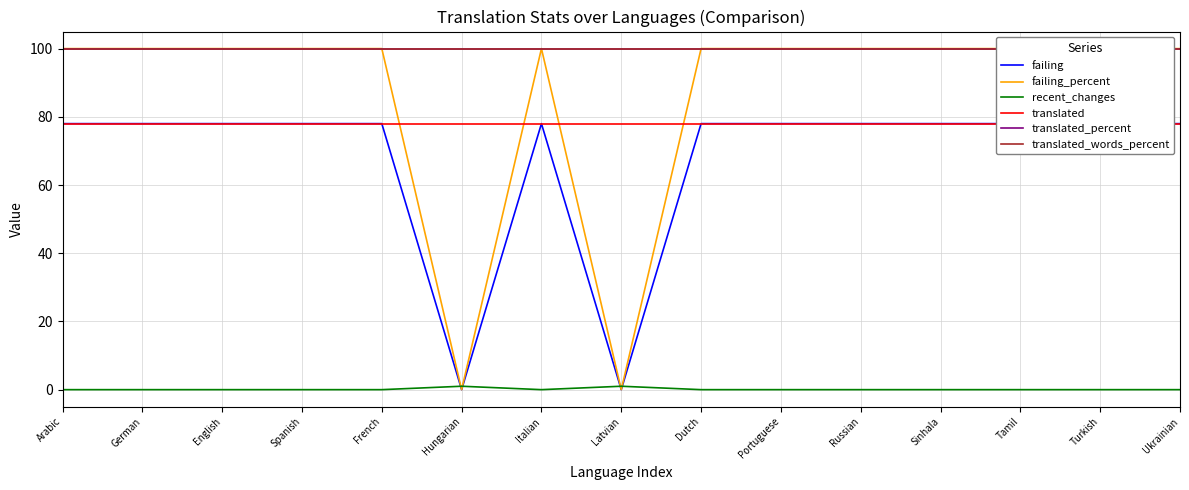

Which series has the widest spread of values?

failing_percent